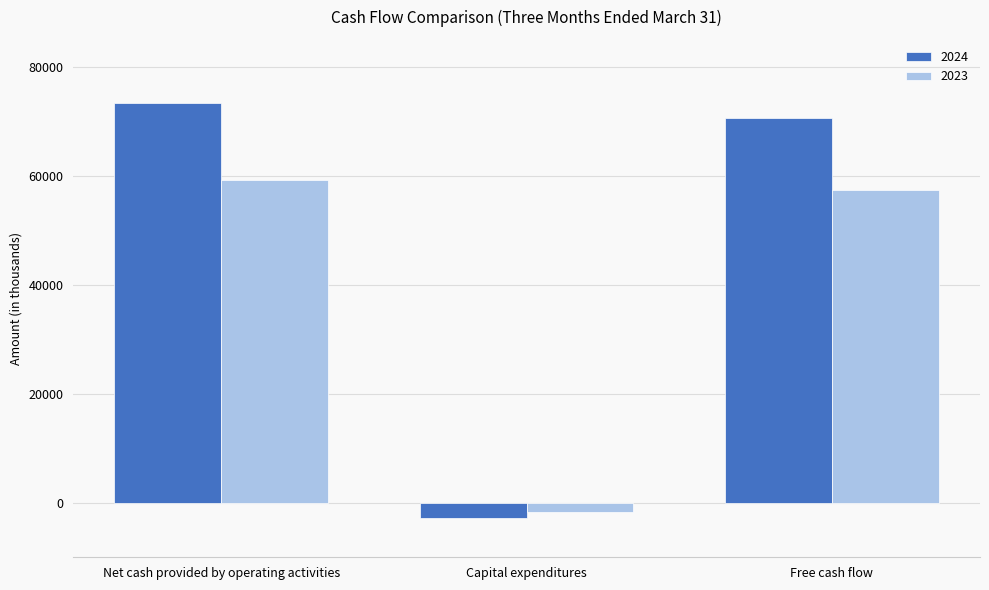

Count the number of data series in this chart.

2